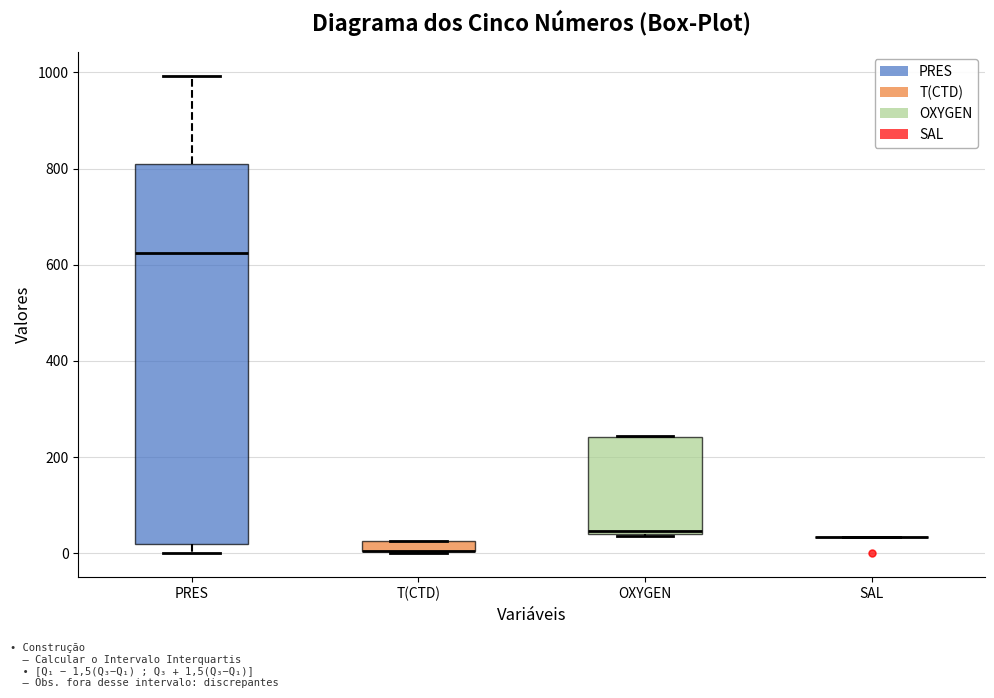

Where is the lower edge of the box for OXYGEN on the y-axis? The values are not printed on the chart, so give them approximately, as read against the axis.

40